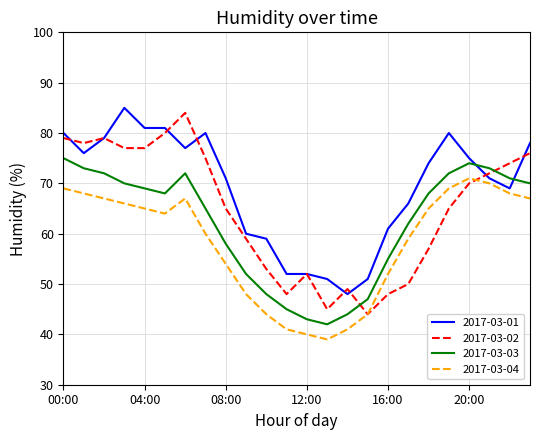

What is the highest value of the 2017-03-03 series?

75